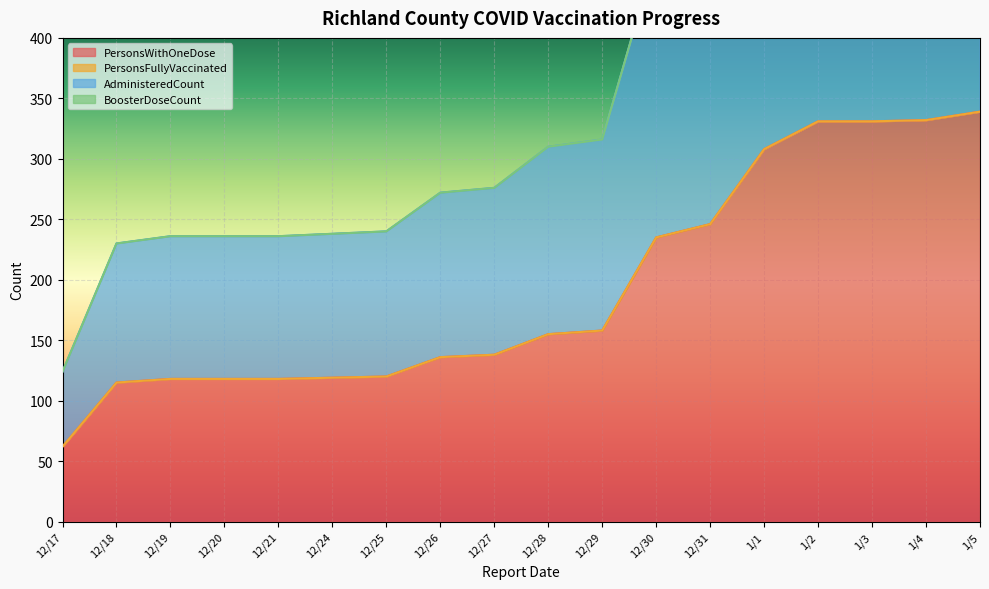

True or false: PersonsWithOneDose has a value of 235 at 12/30.

True